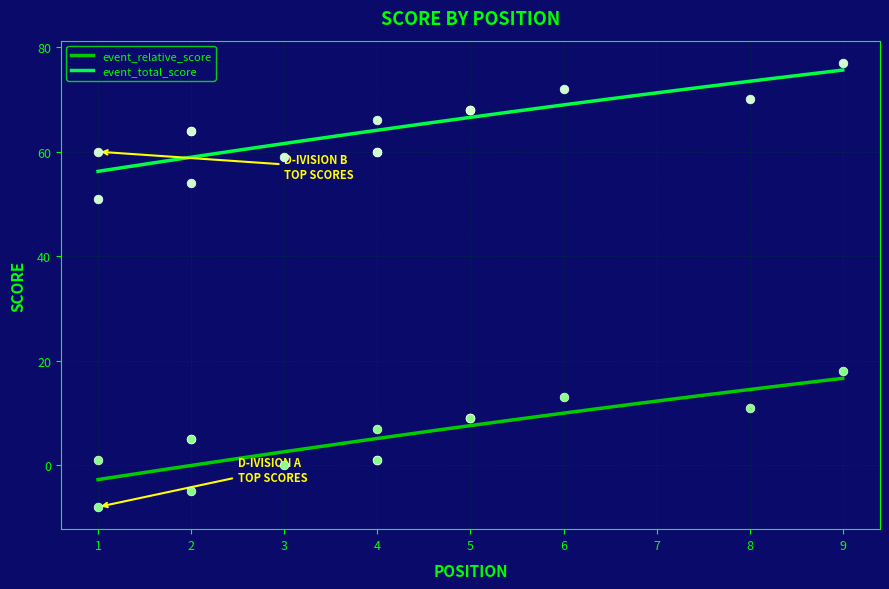

Is the value of event_total_score at 6 greater than the value of round_total_score at 2?

Yes